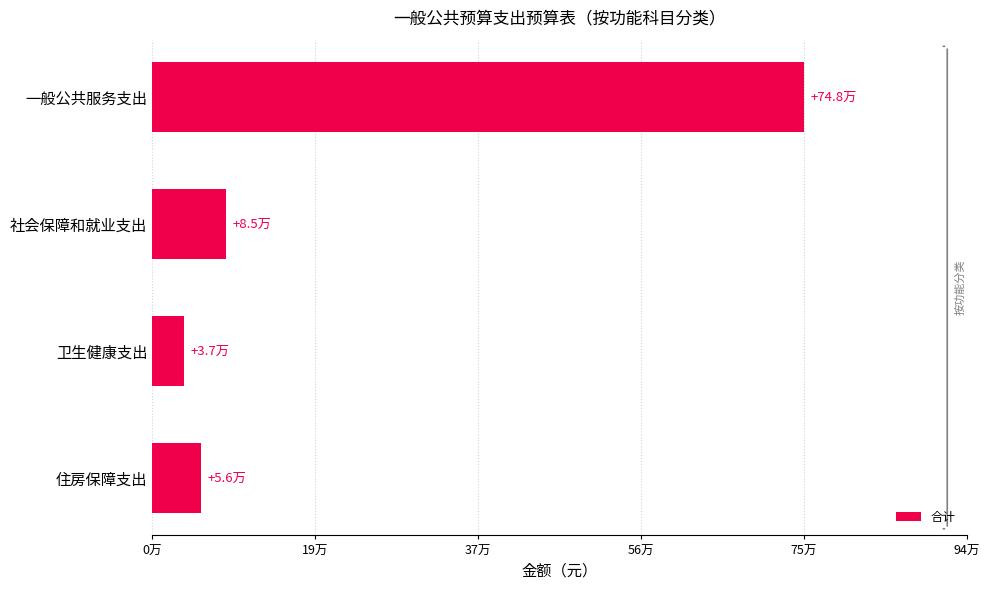

What is the sum of all values?

925926.7